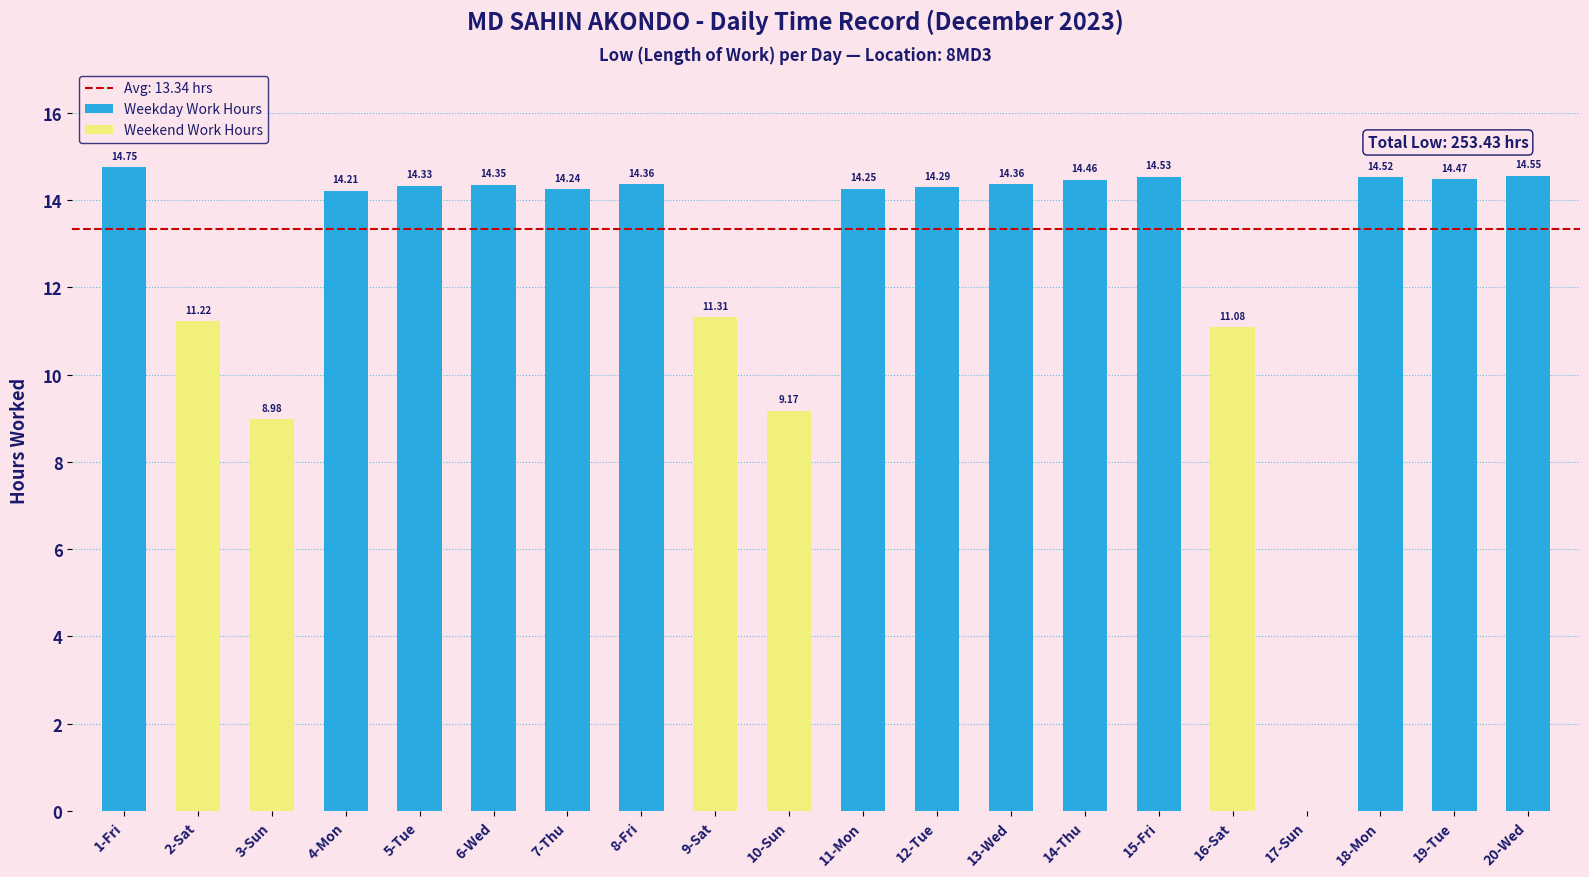

At 14-Thu, list the series in order from largest to smallest.

Weekday Work Hours, Weekend Work Hours